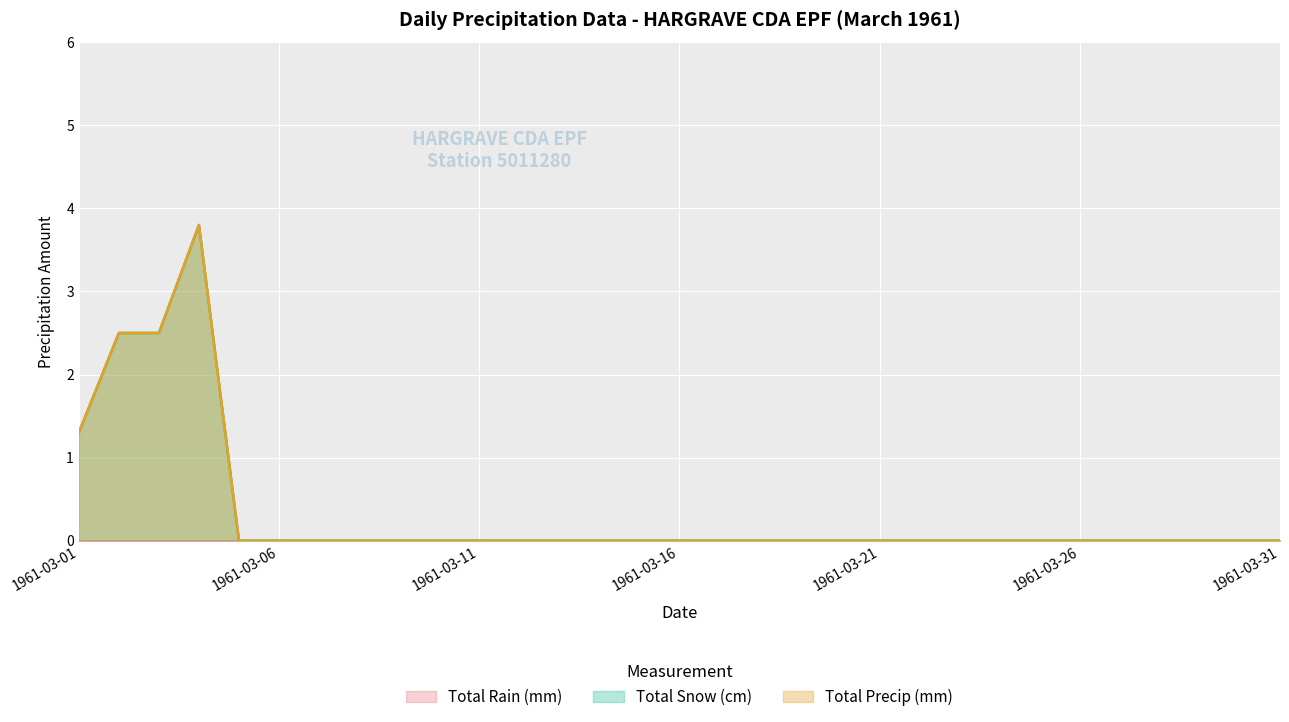

Is it true that Total Precip (mm) equals 0.0 at 1961-03-31?

True